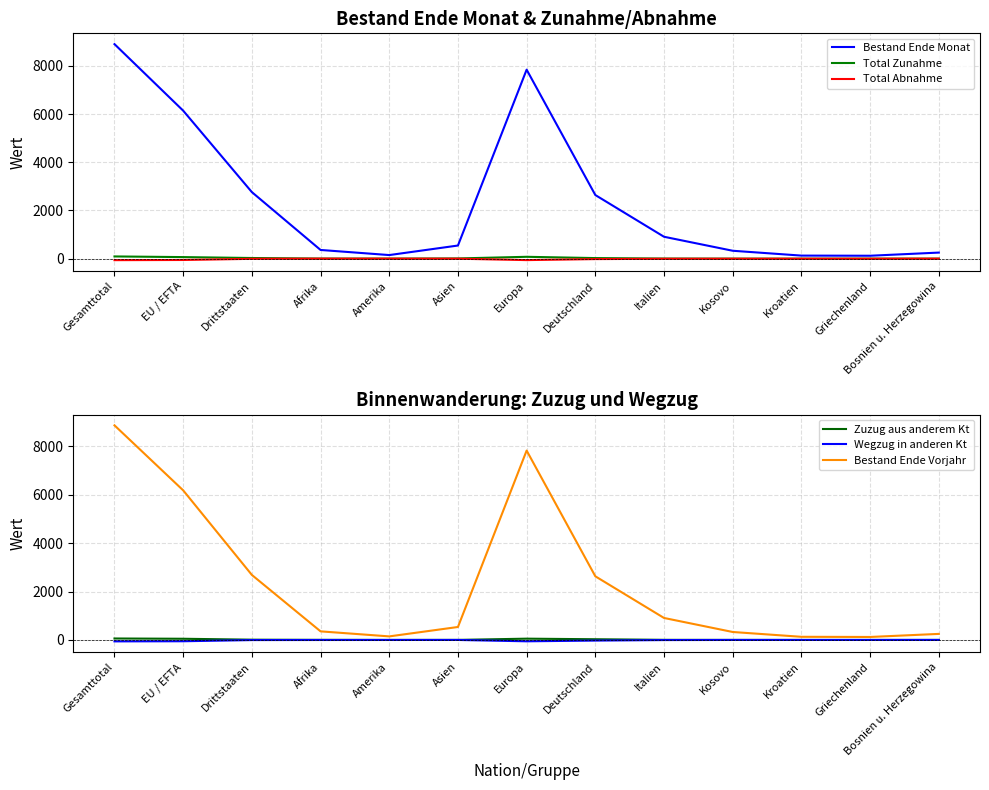

What position from the left is Amerika?

5